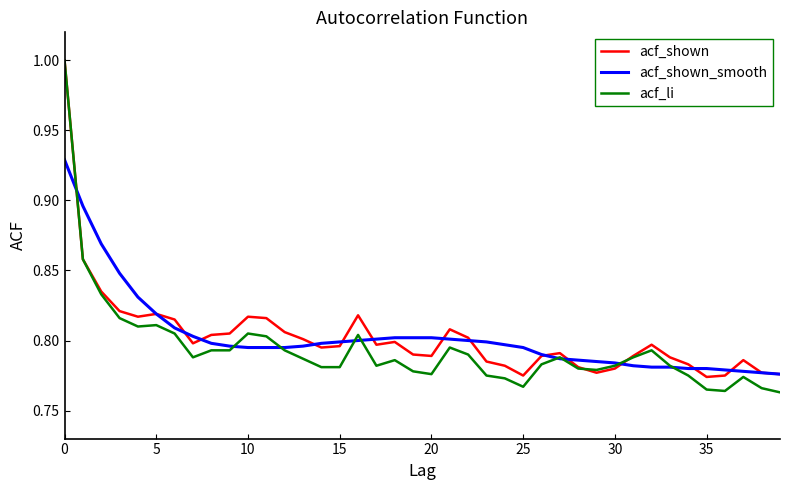

What are all the series names shown in the legend?

acf_shown, acf_shown_smooth, acf_li